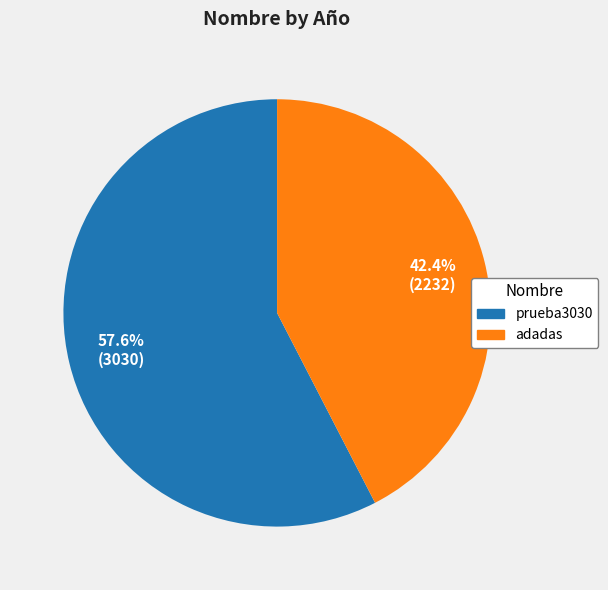

What percentage is the adadas slice, to the nearest percent?

42%